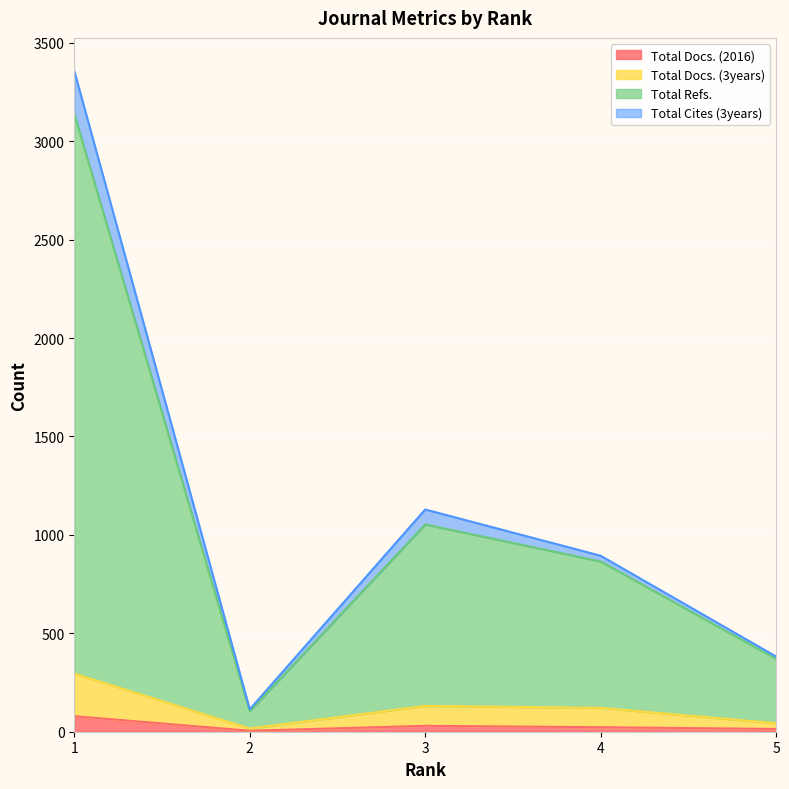

List the series in order of their peak value, lowest first.

Total Docs. (2016), Total Docs. (3years), Total Cites (3years), Total Refs.